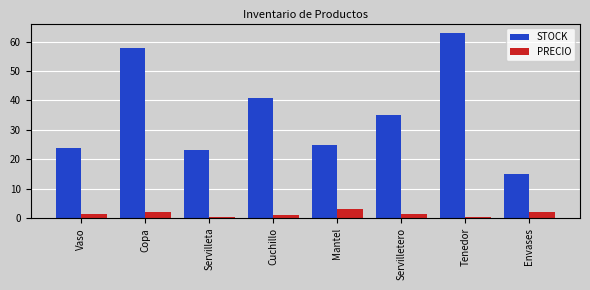

At how many categories does at least one series exceed 19?

7